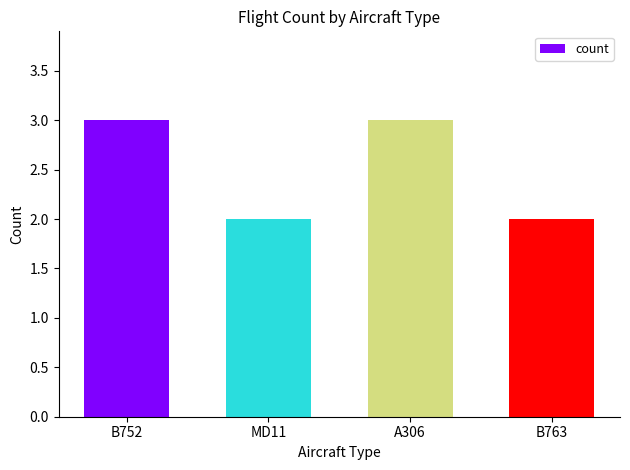

What is the minimum value shown in the chart?

2